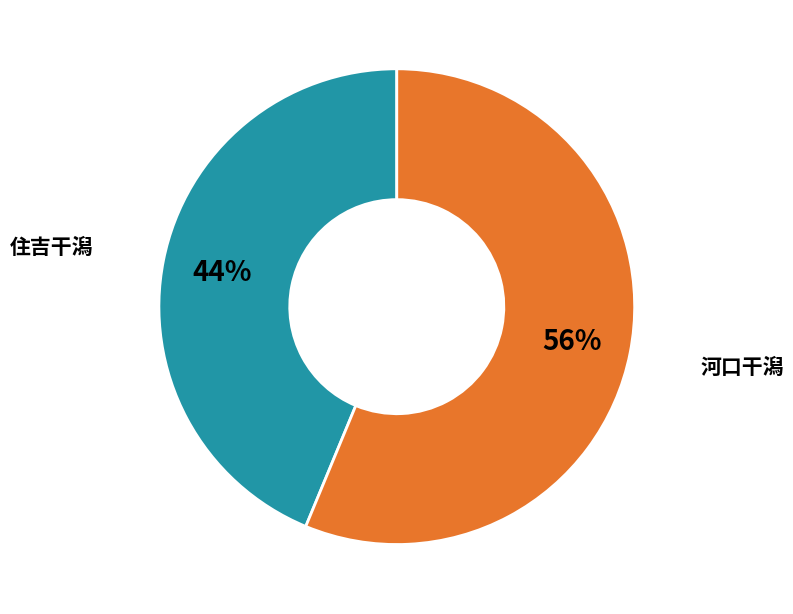

Is there a majority slice in this chart?

Yes